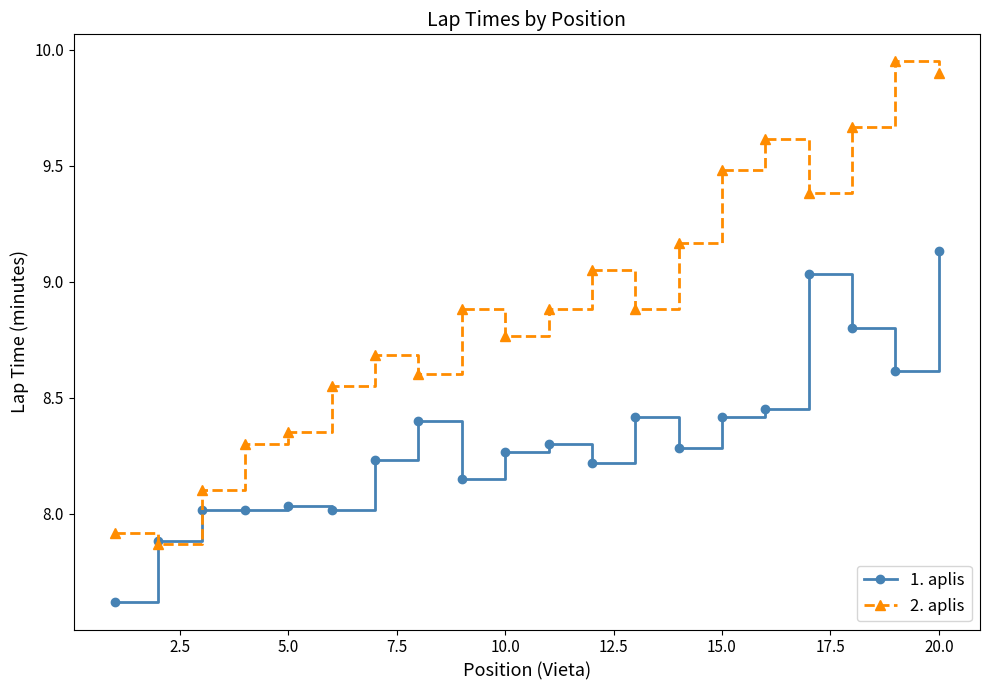

What is the minimum value for 1. aplis?

7.6